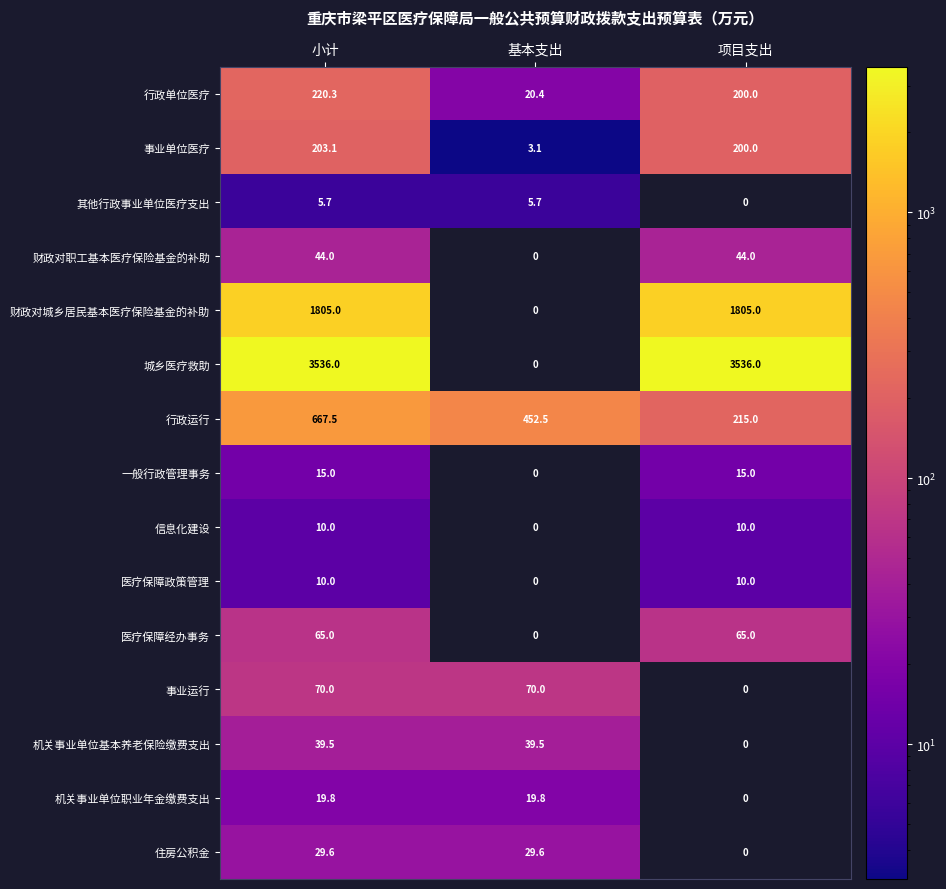

At which category is the sum across all series the highest?

小计